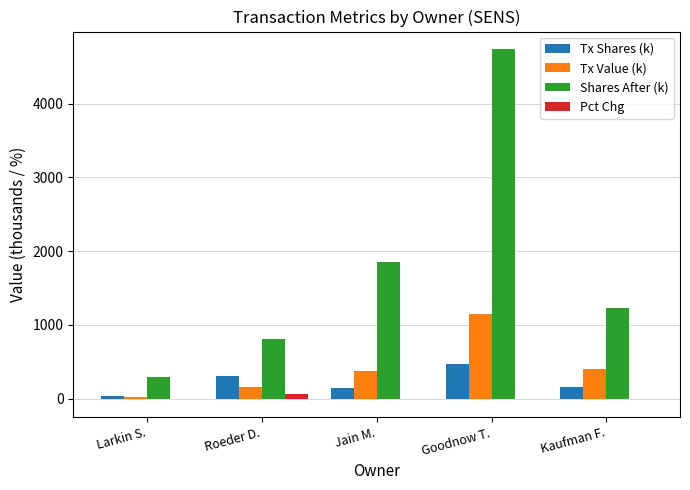

What is the sum of all Shares After (k) values?

8909.8